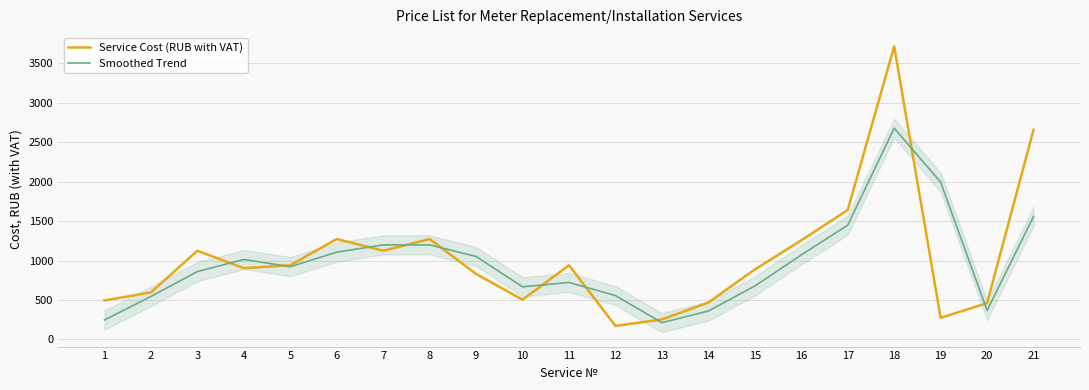

What is the difference between the highest and lowest values at 18?

1036.8